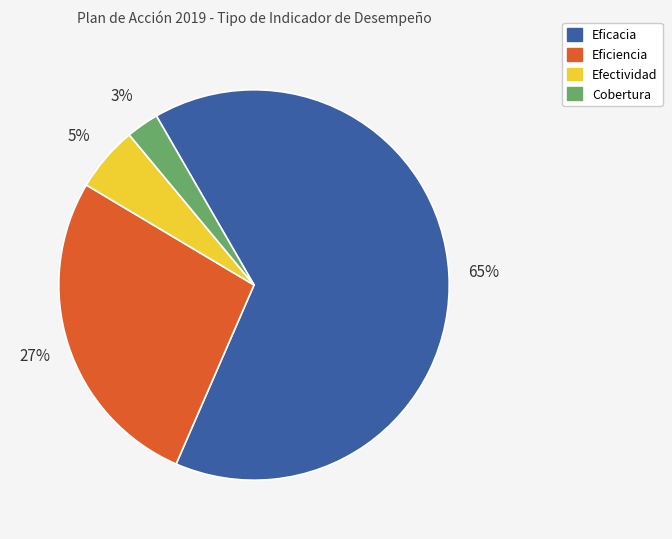

Do Cobertura and Eficiencia together represent more than half of the pie?

No